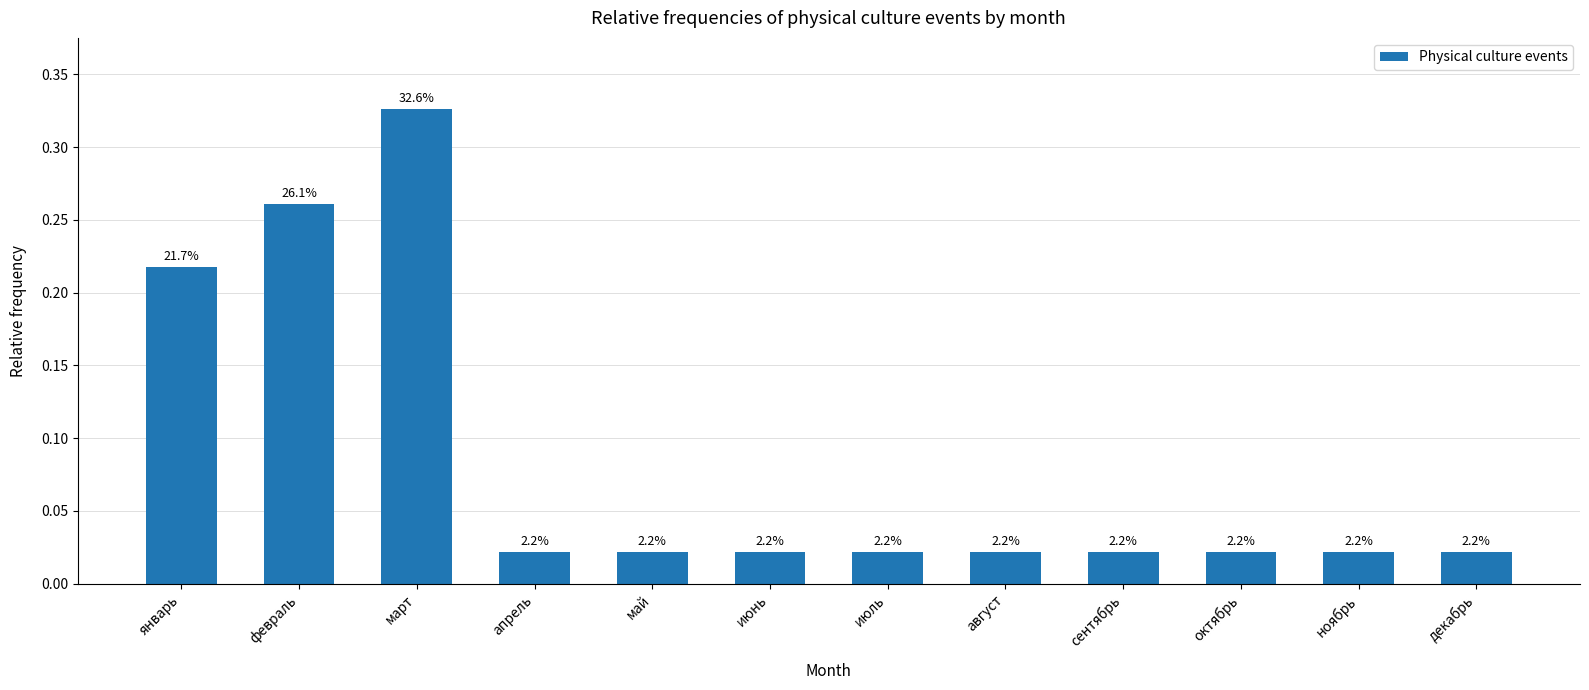

What is the value of the 3rd bar from the left?

0.3